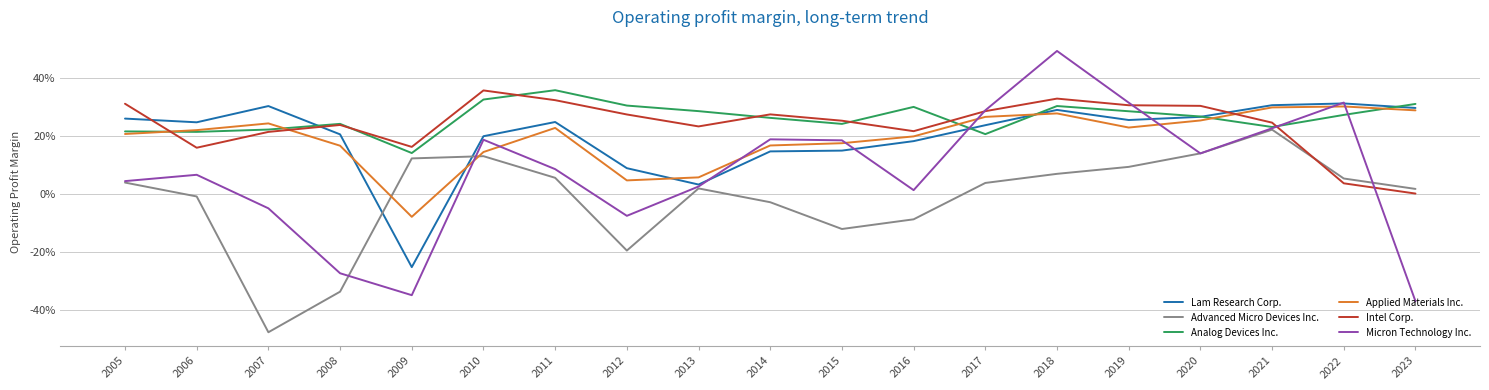

Read the Applied Materials Inc. value at 2020.

0.3